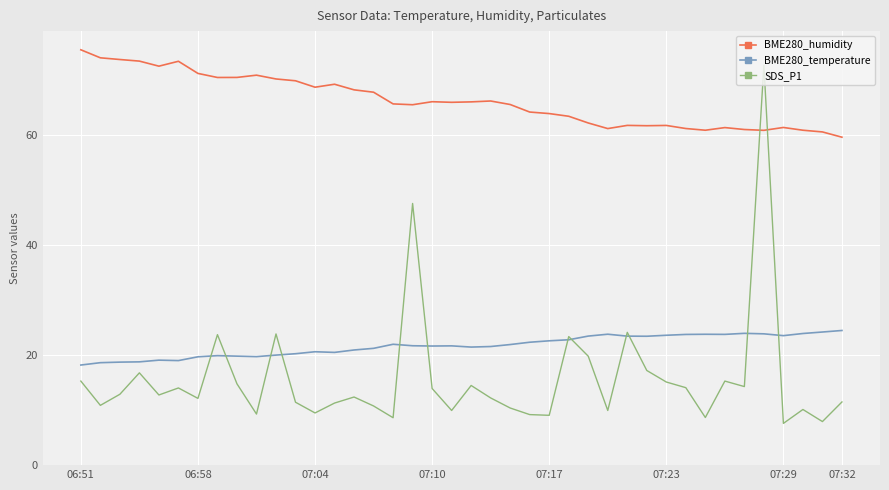

What is the greatest value displayed?

75.6